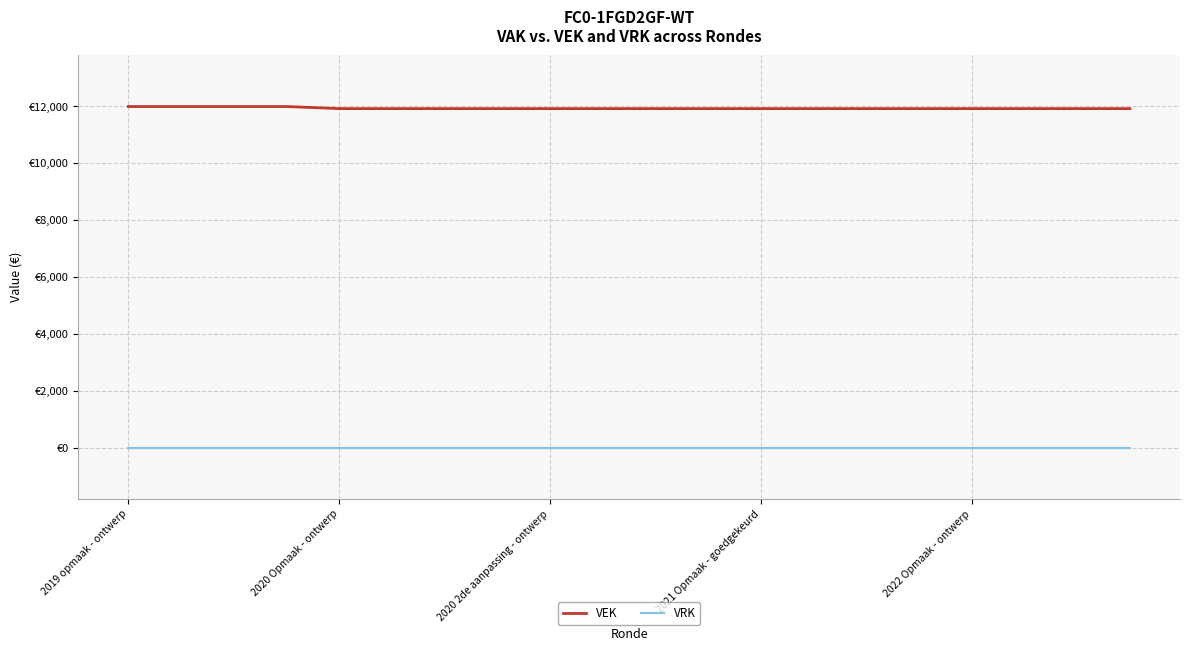

At which category is the sum across all series the highest?

2019 opmaak - ontwerp